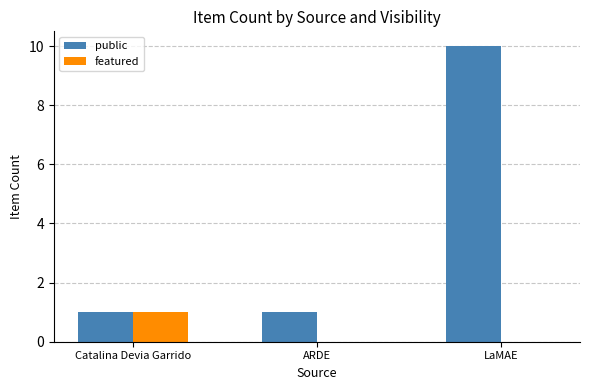

Read the public value at LaMAE.

10